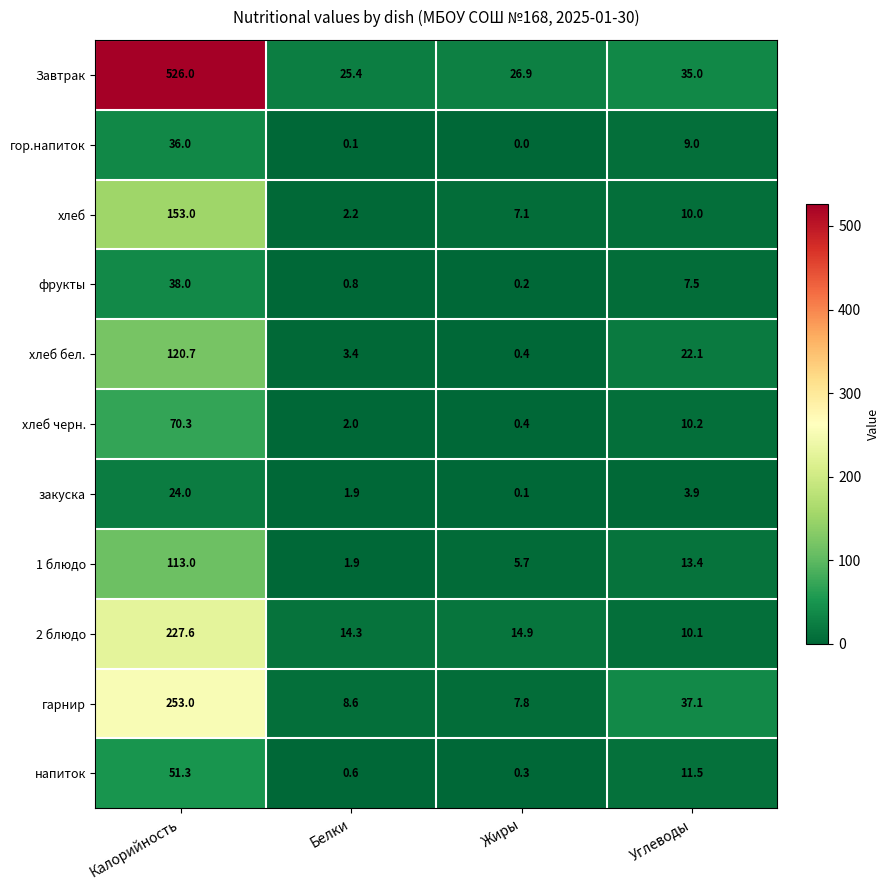

Rank the series by their maximum value, from lowest to highest.

закуска, гор.напиток, фрукты, напиток, хлеб черн., 1 блюдо, хлеб бел., хлеб, 2 блюдо, гарнир, Завтрак